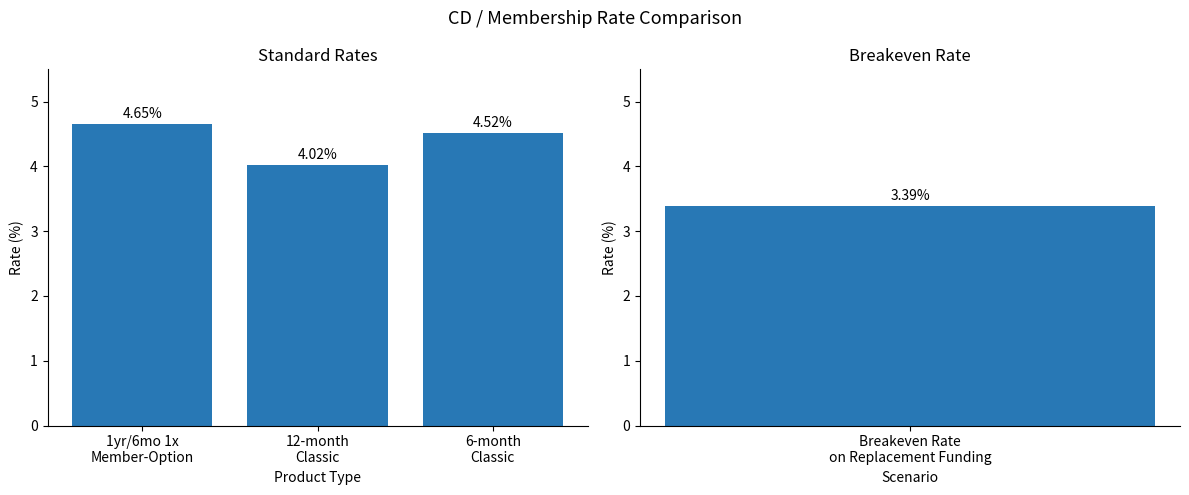

What is the difference between the maximum and minimum values?

0.6